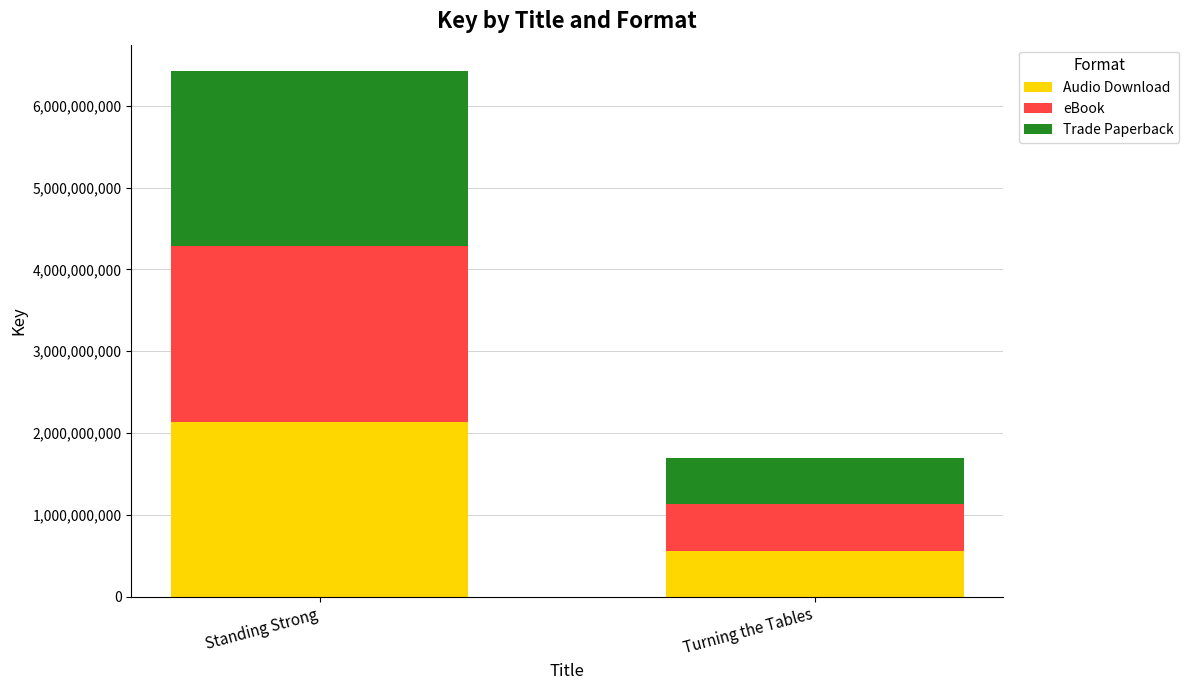

What is the maximum value for Audio Download?

2141564799